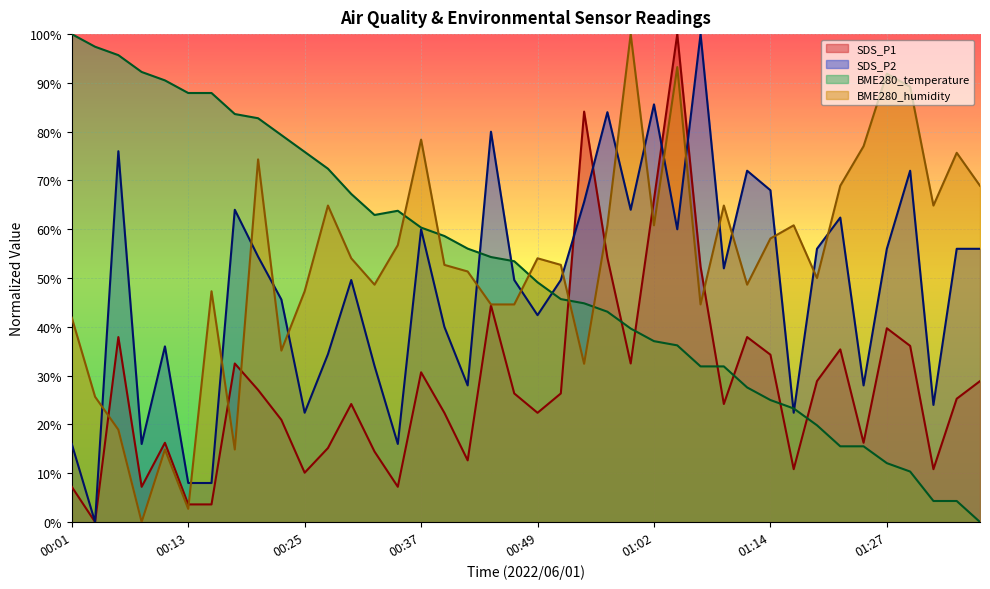

What are all the series names shown in the legend?

SDS_P1, SDS_P2, BME280_temperature, BME280_humidity